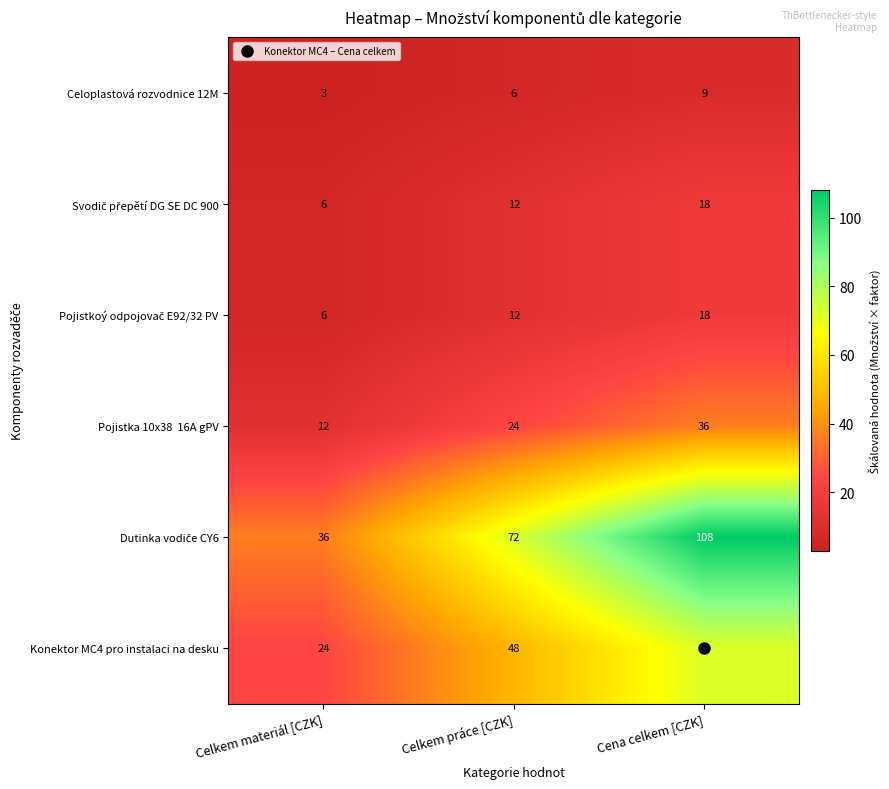

Which category has the highest value across all series?

Cena celkem [CZK]